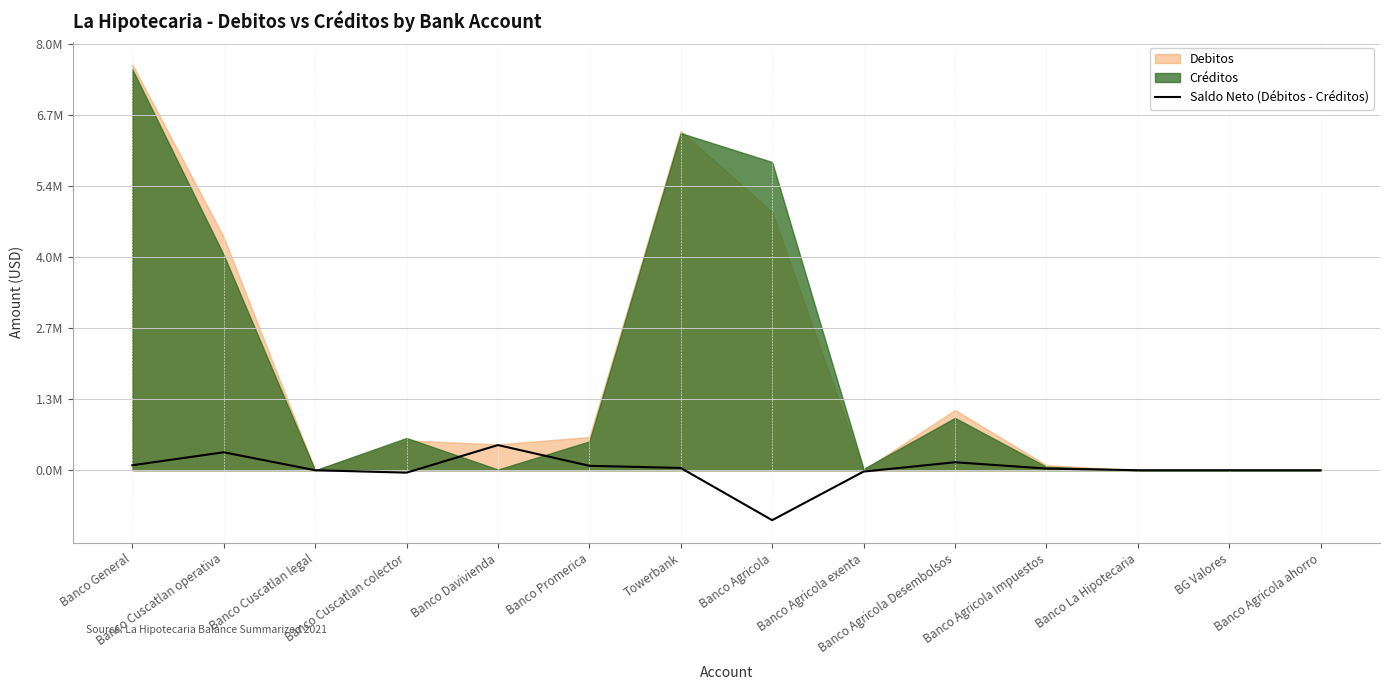

What is the label of the 8th point from the right?

Towerbank